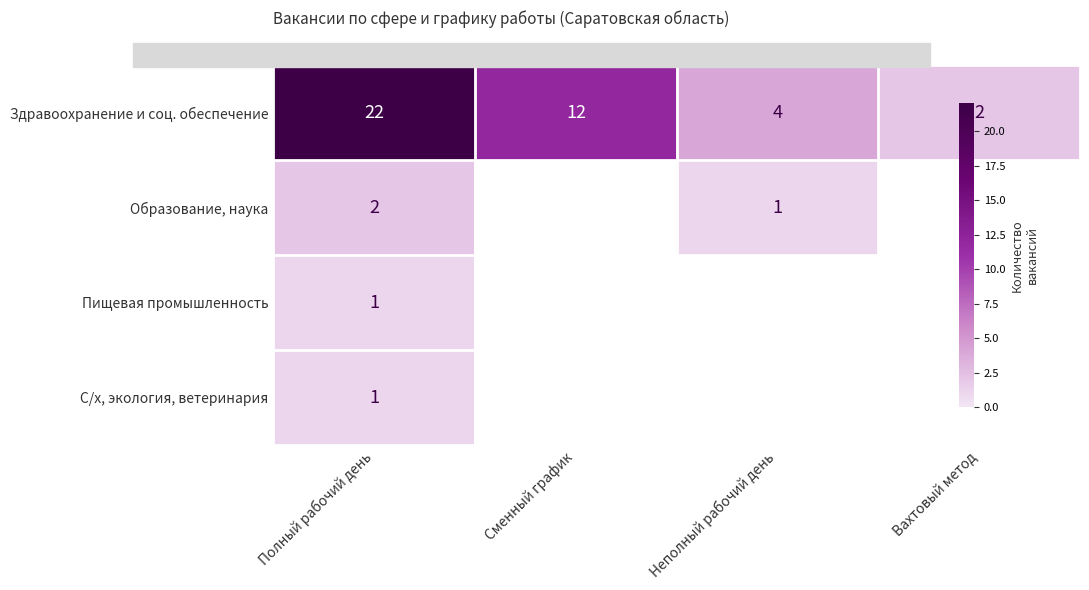

At which category is the sum across all series the highest?

Полный рабочий день